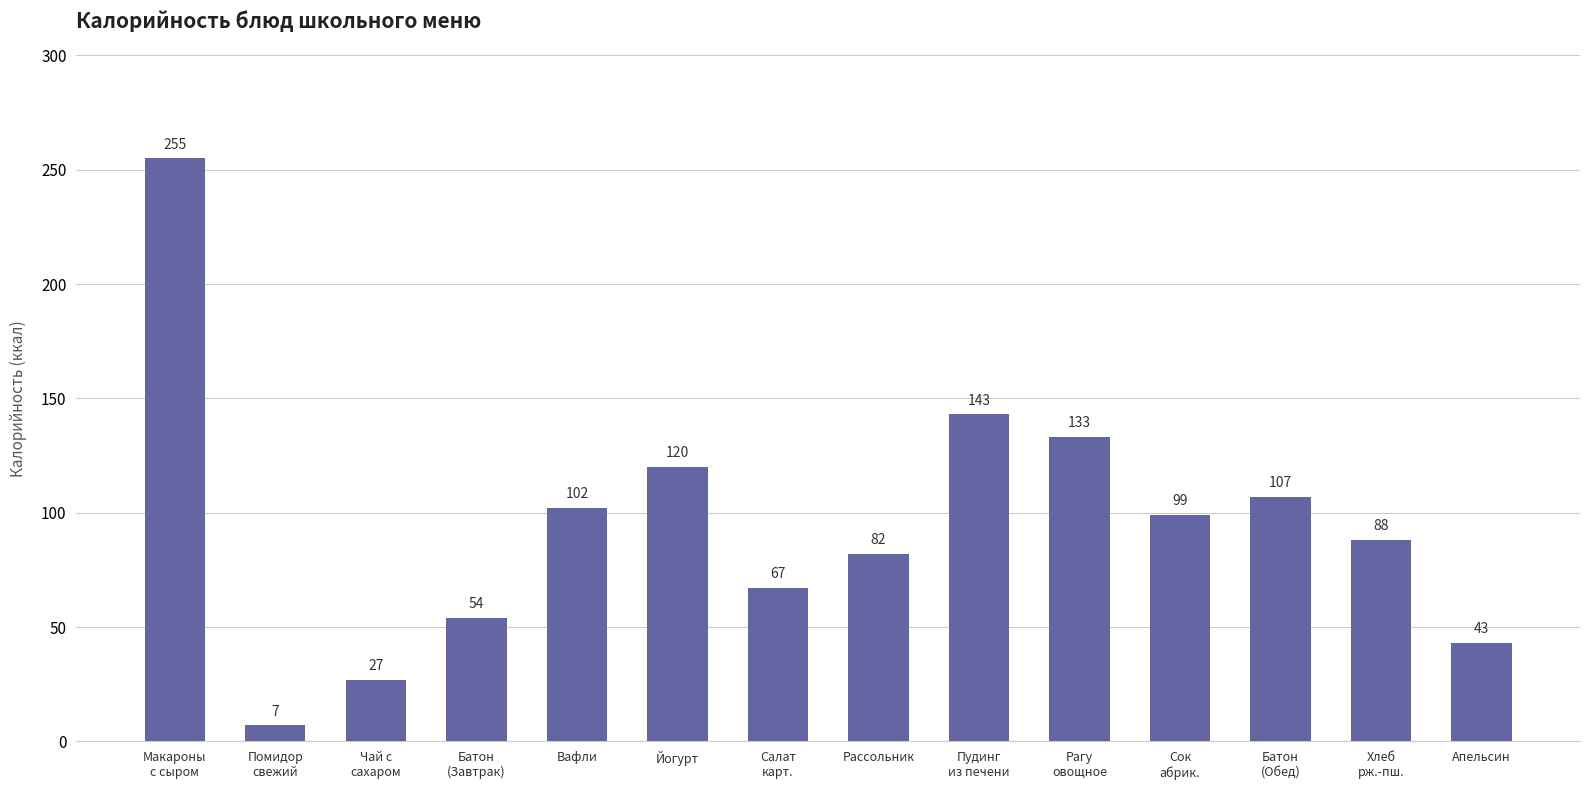

What is the change in value from Йогурт to Рагу
овощное?

+13